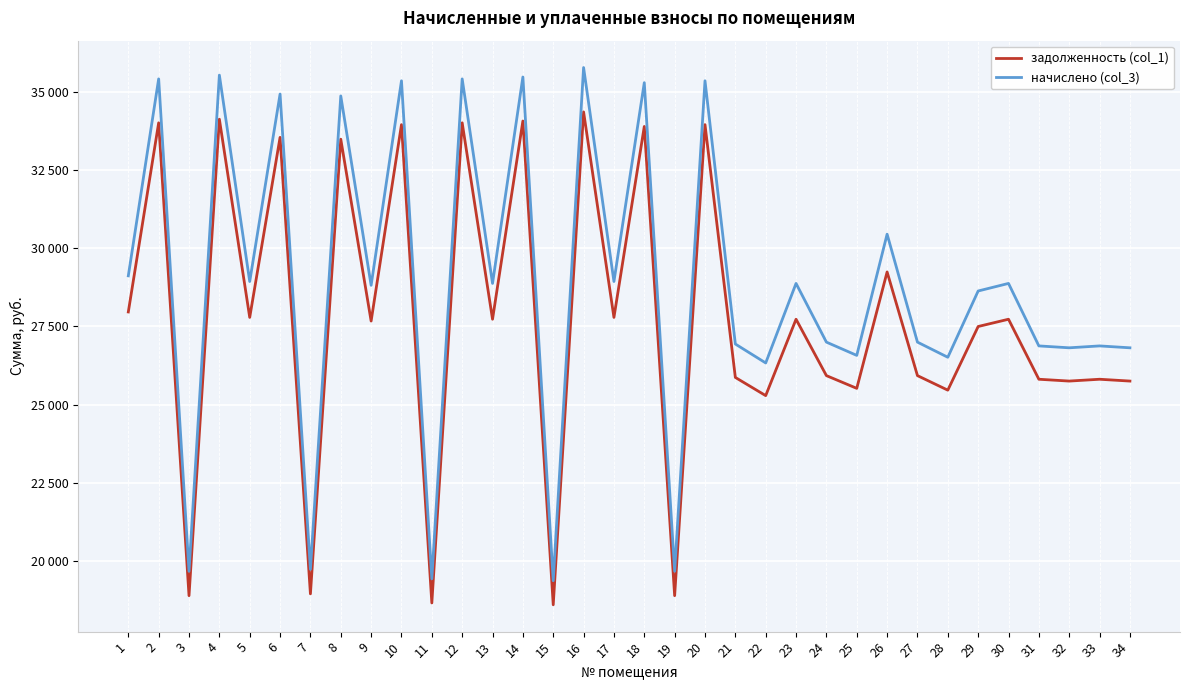

Does the chart display data point markers on the line(s)?

No